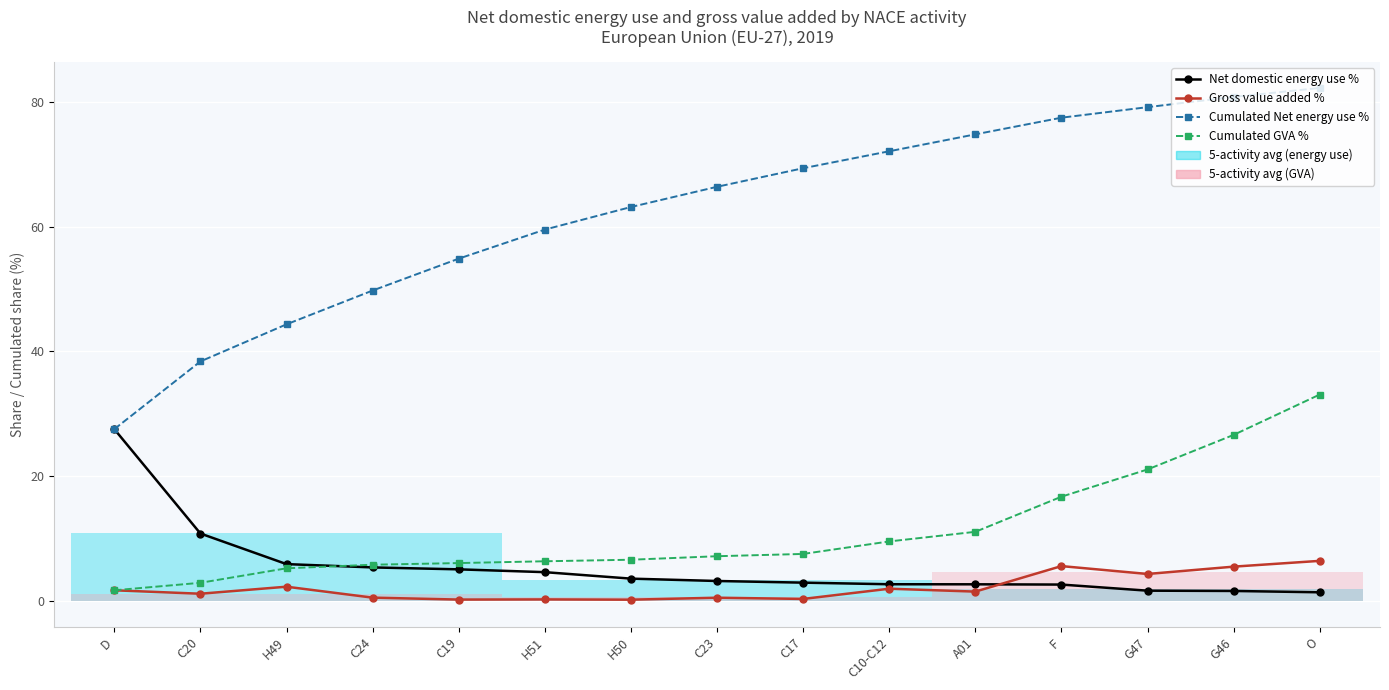

What is the value of the Net domestic energy use % point at the 15th from the left?

1.4